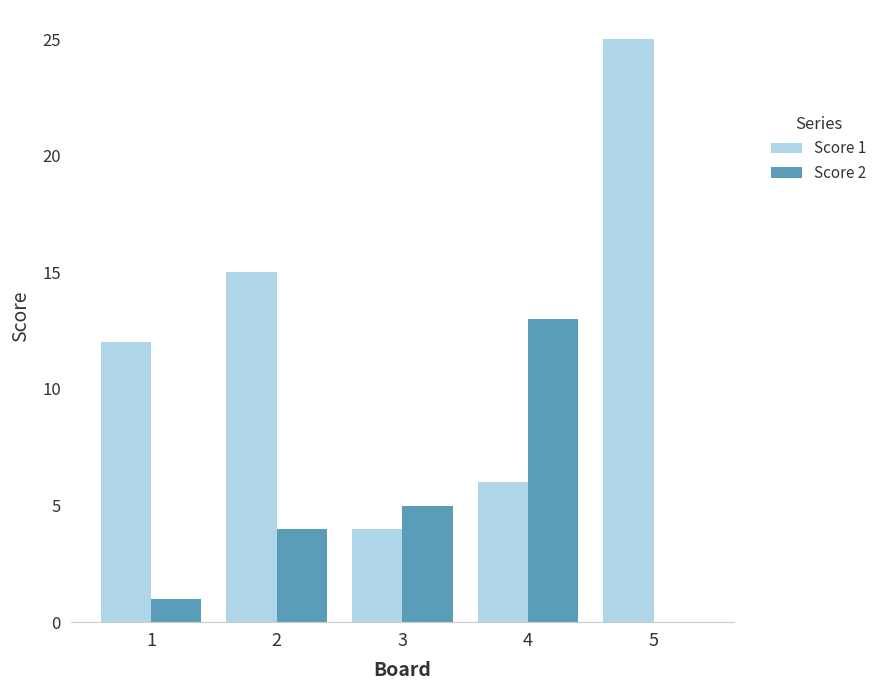

At which label is Score 1 closest to 14?

2